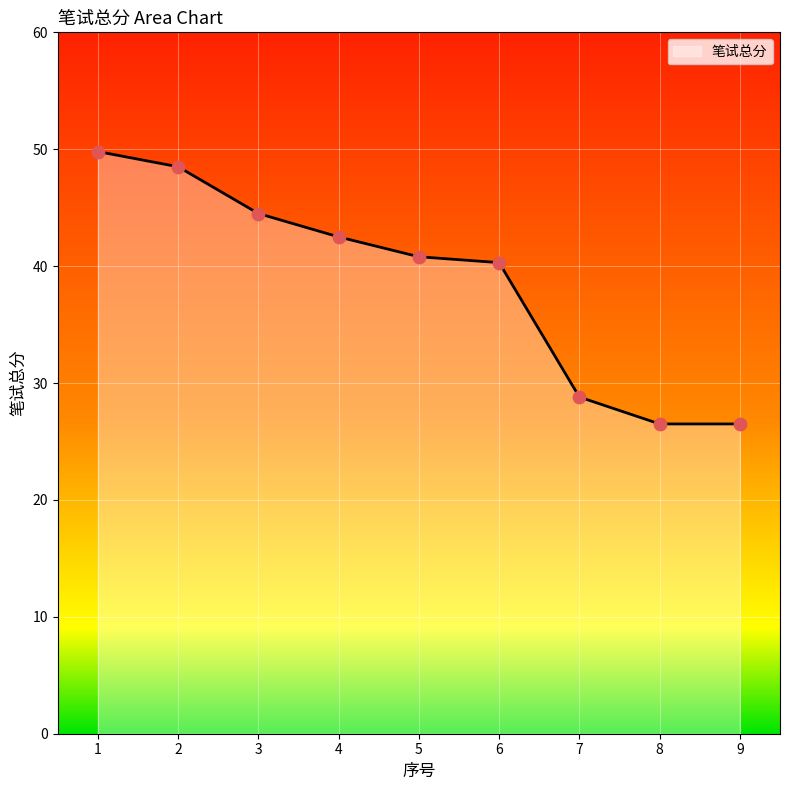

Which has a higher value, 7 or 6?

6